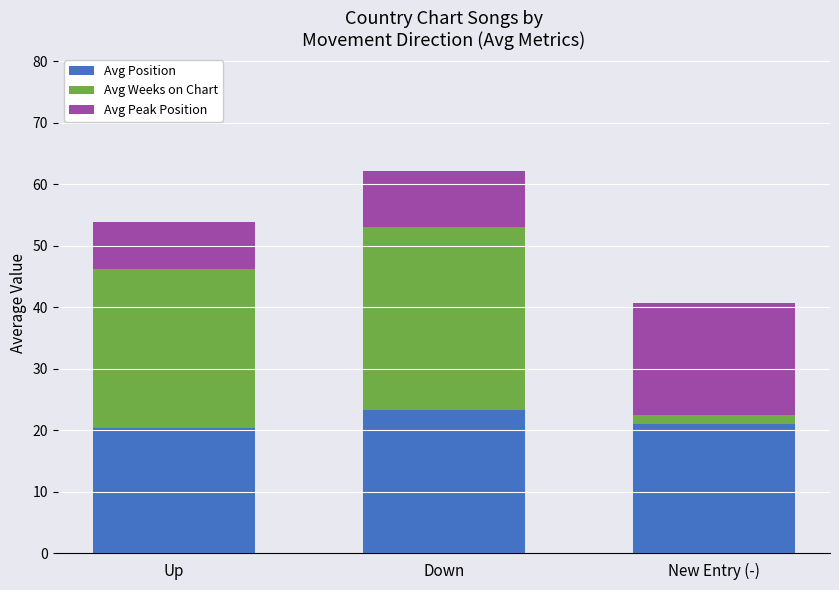

Is it true that Avg Position equals 23.2 at Down?

True